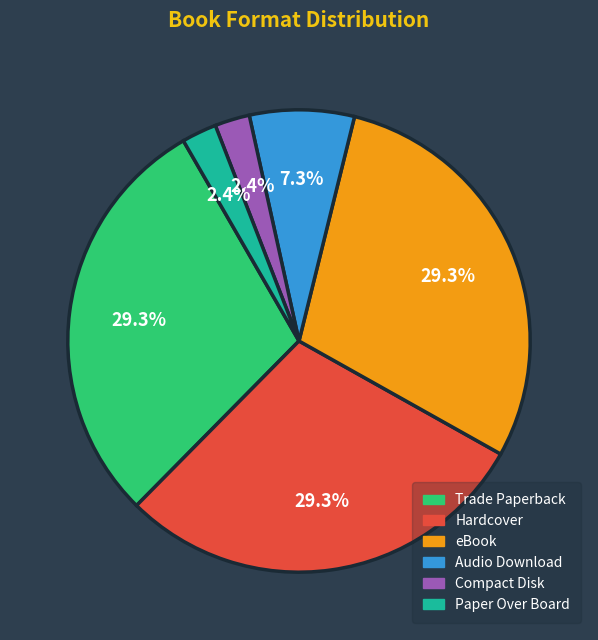

To the nearest percent, what is the difference between the largest and smallest slice percentages?

27%